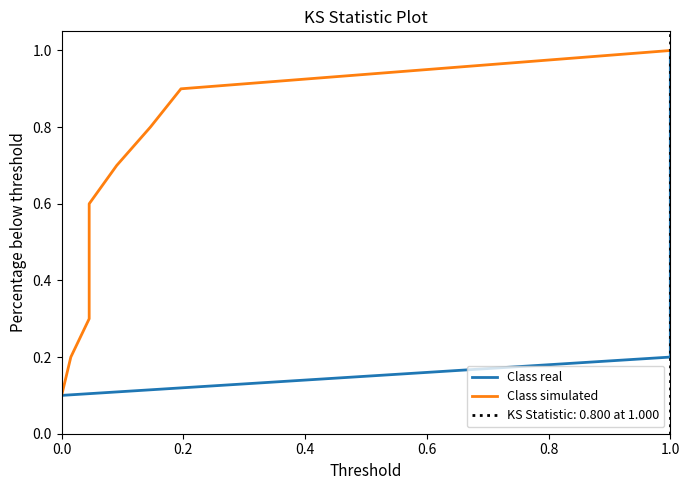

What is the label of the 9th point from the right?

0.2